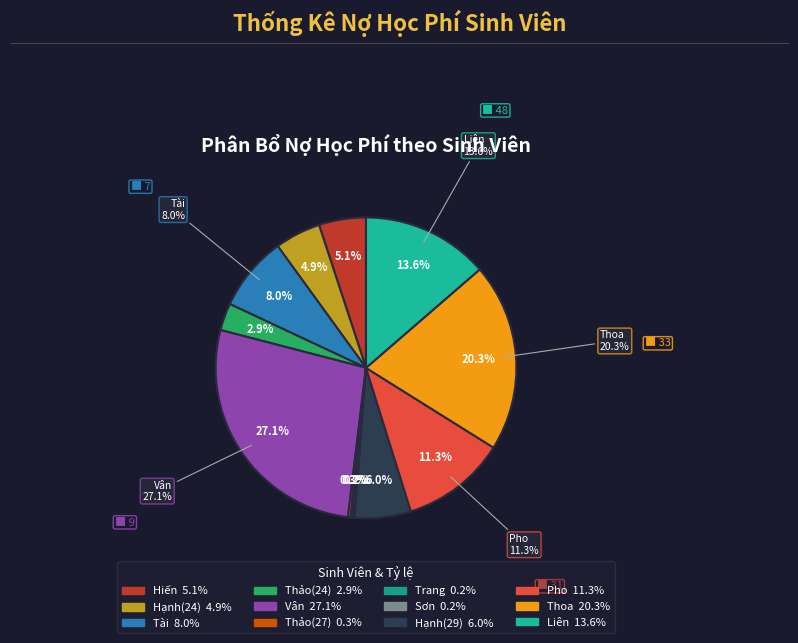

To the nearest percent, what is the difference between the largest and smallest slice percentages?

27%